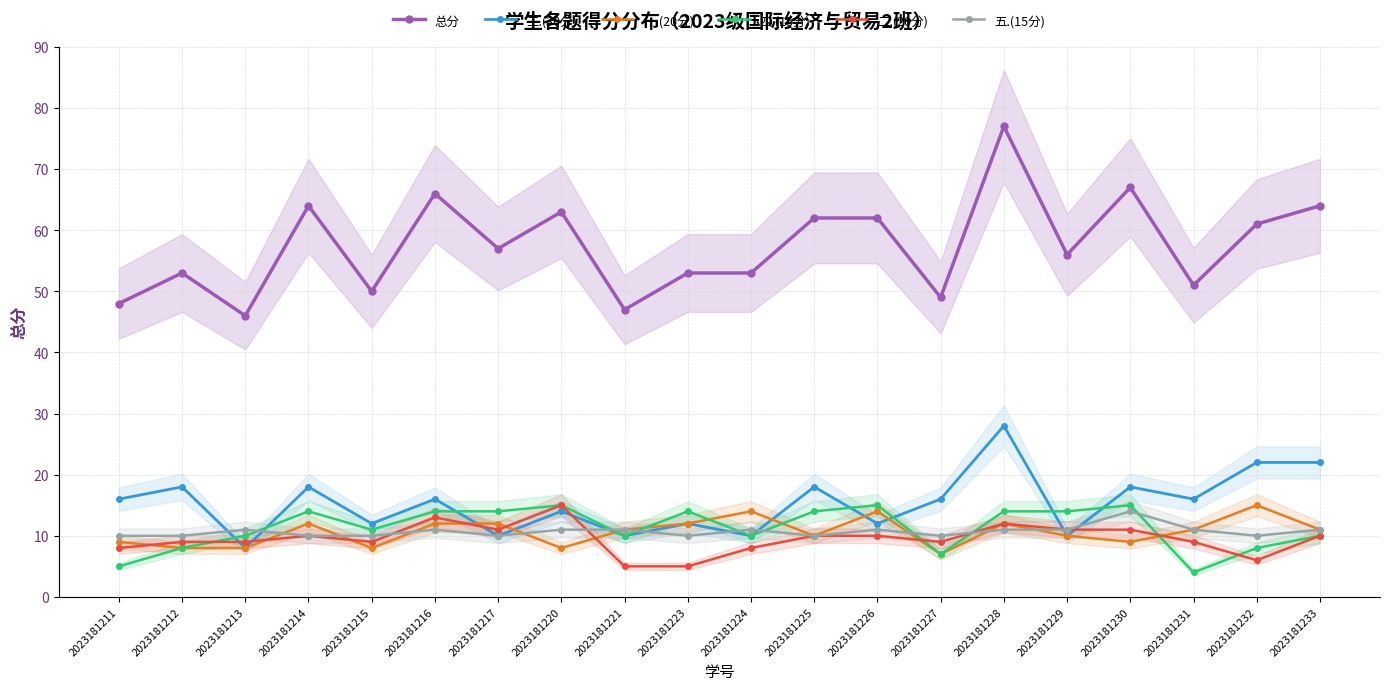

At 2023181215, list the series in order from smallest to largest.

一.(20分), 二.(20分), 五.(15分), 四.(15分), 三.(30分), 总分